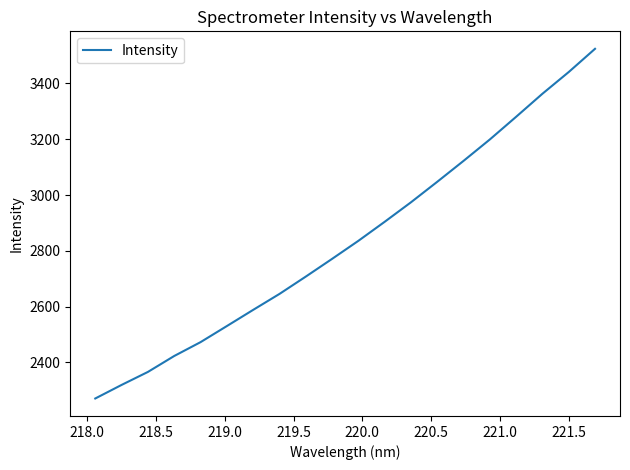

What is the maximum value shown in the chart?

3524.1